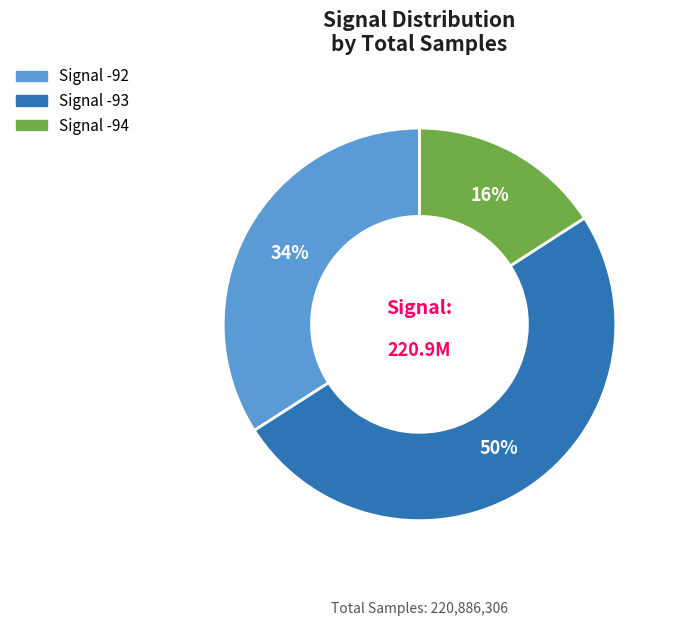

To the nearest percent, what is the difference between the largest and smallest slice percentages?

34%